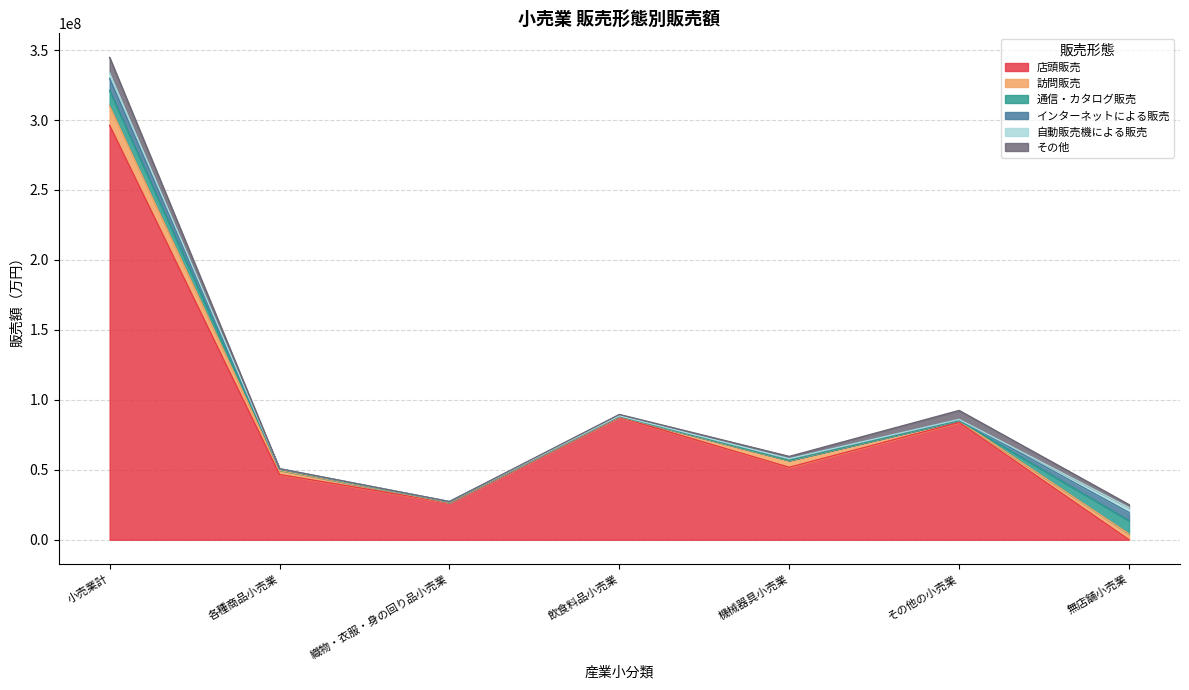

Where do 訪問販売 and インターネットによる販売 first cross each other?

各種商品小売業 and 織物・衣服・身の回り品小売業